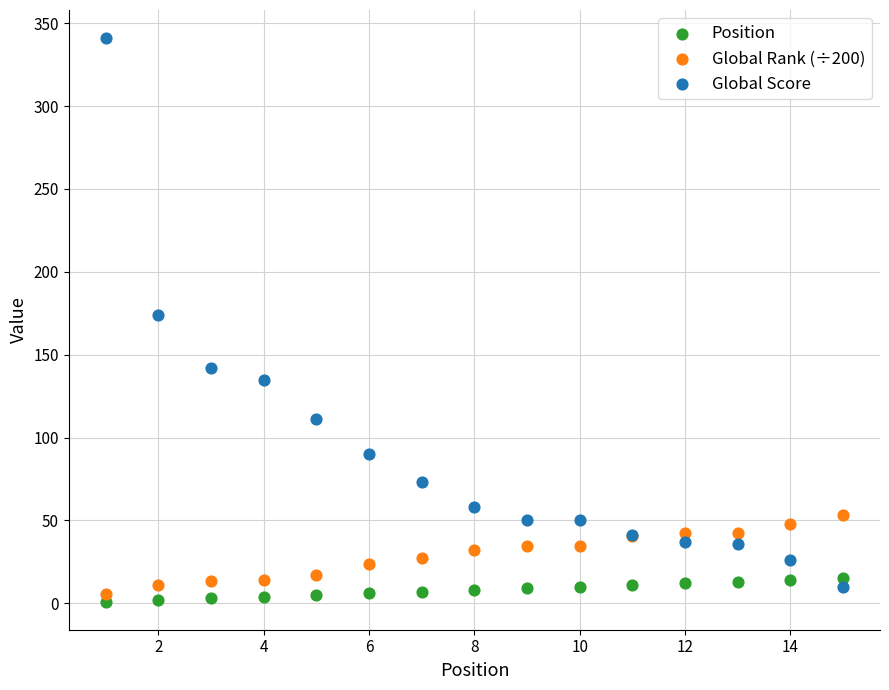

Which series reaches the maximum Y coordinate?

Global Score